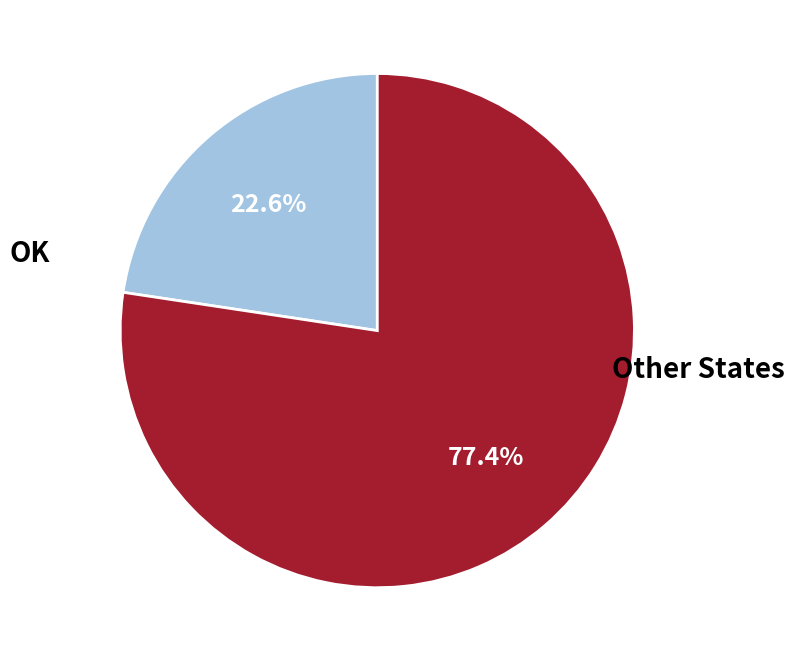

Does any single category account for the majority?

Yes